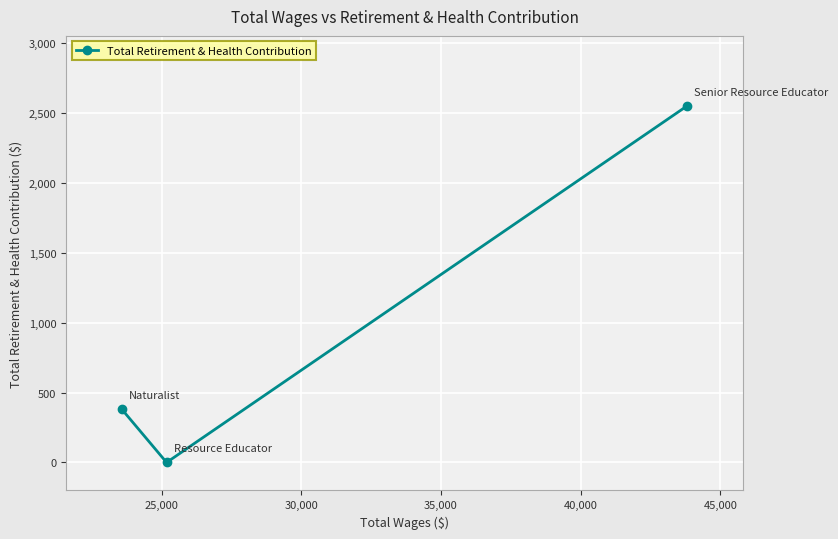

What is the greatest value displayed?

2552